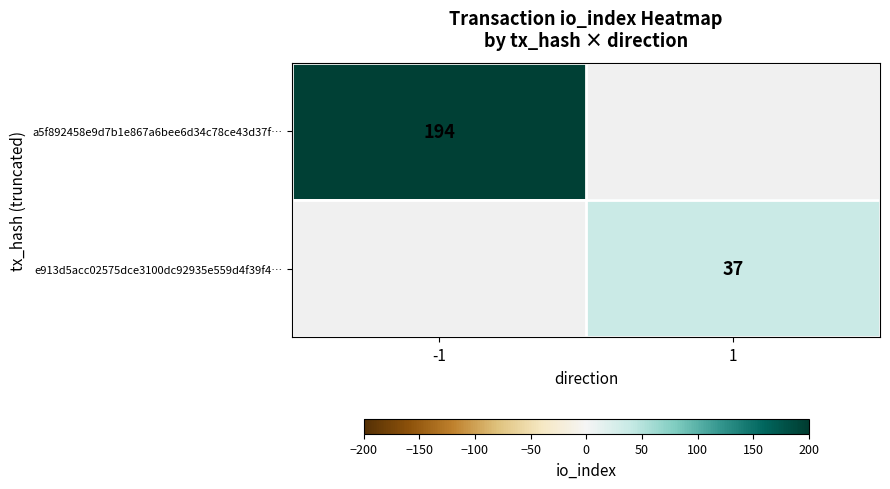

True or false: e913d5acc02575dce3100dc92935e559d4f39f4… has a value of 19 at 1.

False